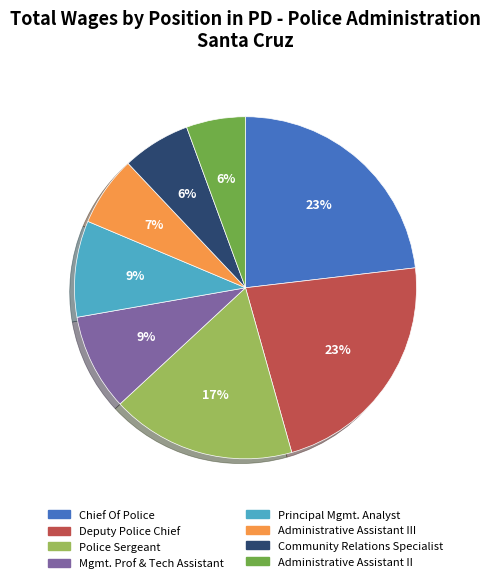

What is the ratio of the value at Community Relations Specialist to the value at Chief Of Police?

0.3